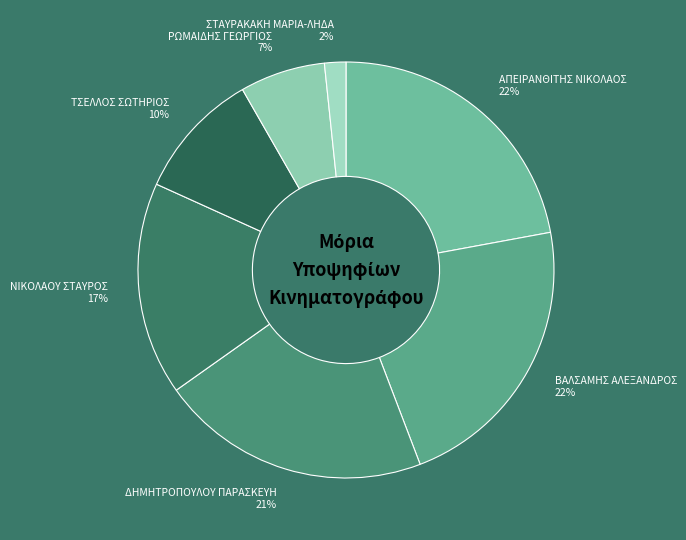

Do ΣΤΑΥΡΑΚΑΚΗ ΜΑΡΙΑ-ΛΗΔΑ and ΡΩΜΑΙΔΗΣ ΓΕΩΡΓΙΟΣ together represent more than half of the pie?

No